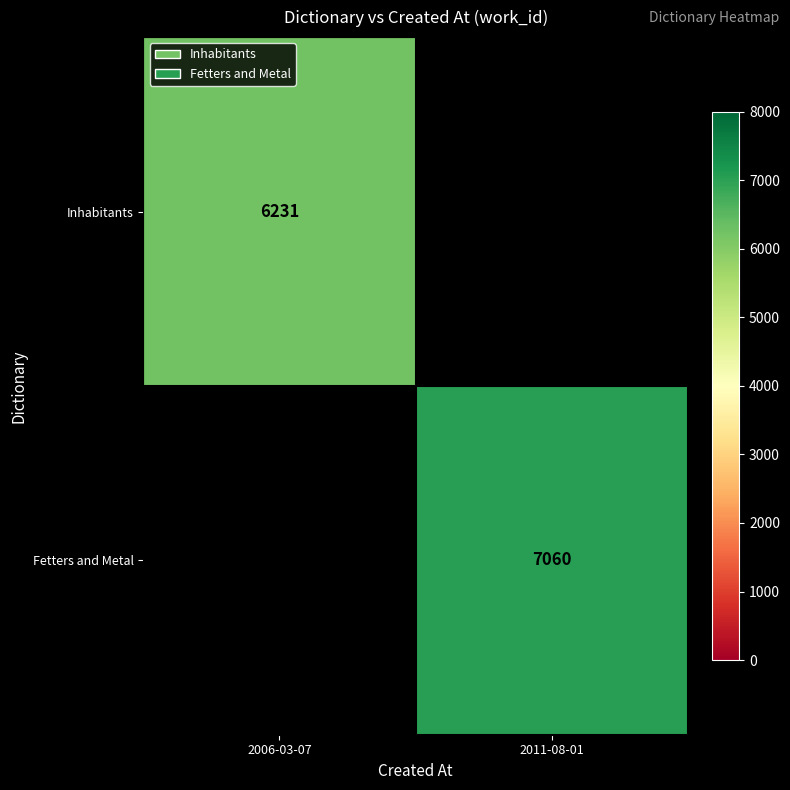

The value of Fetters and Metal at 2011-08-01 is 7060. True or false?

True